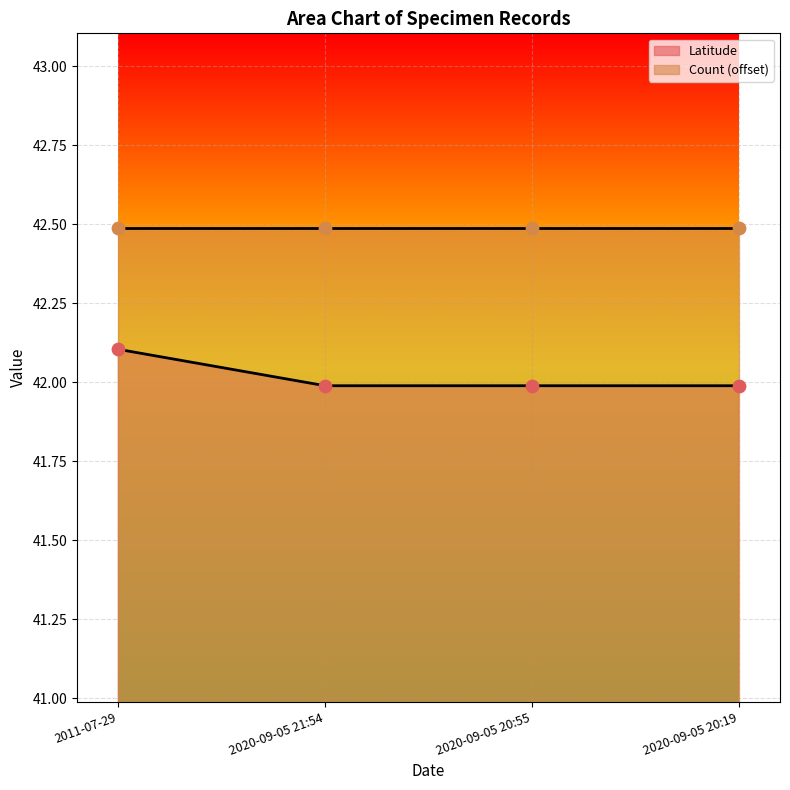

Between 2020-09-05 20:19 and 2011-07-29, which is larger?

2011-07-29